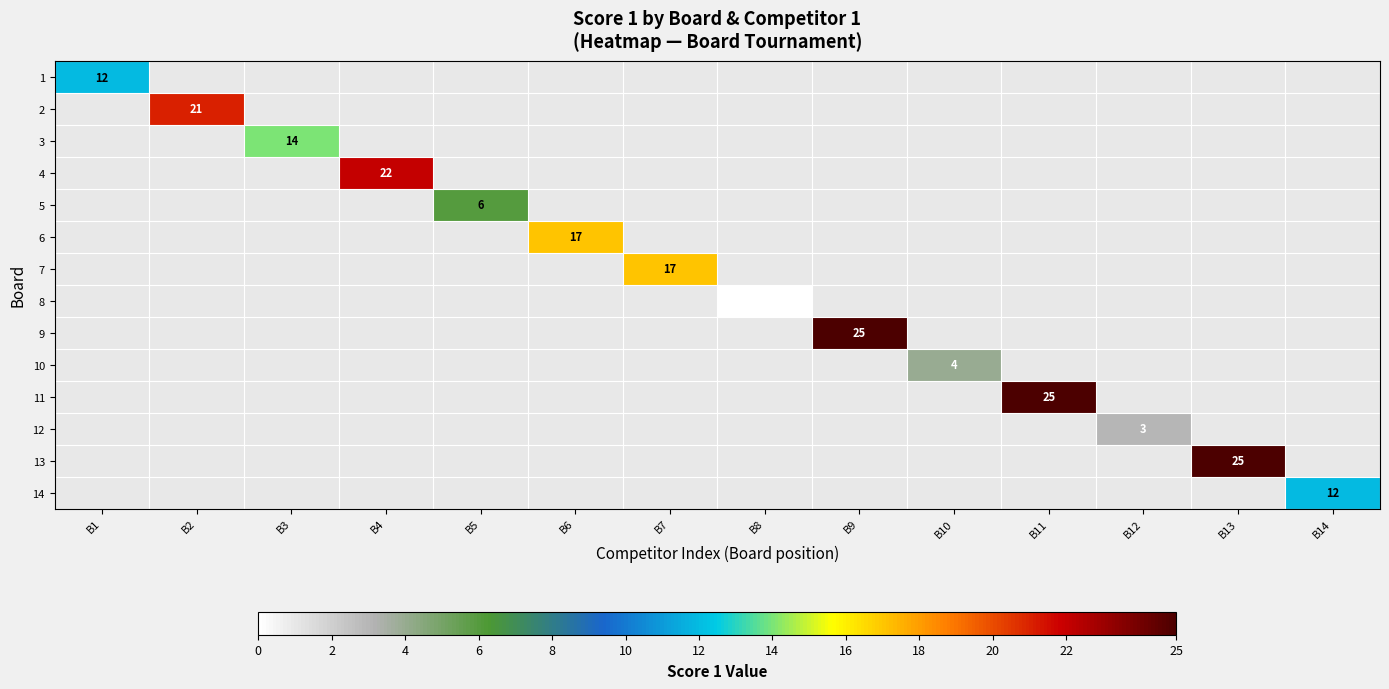

How many positive values does the 14 series have?

1